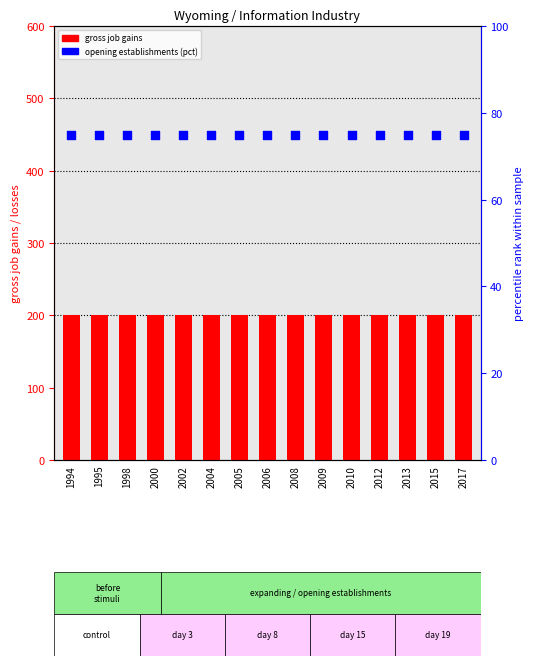

Which series contains the highest Y value?

Gross job gains